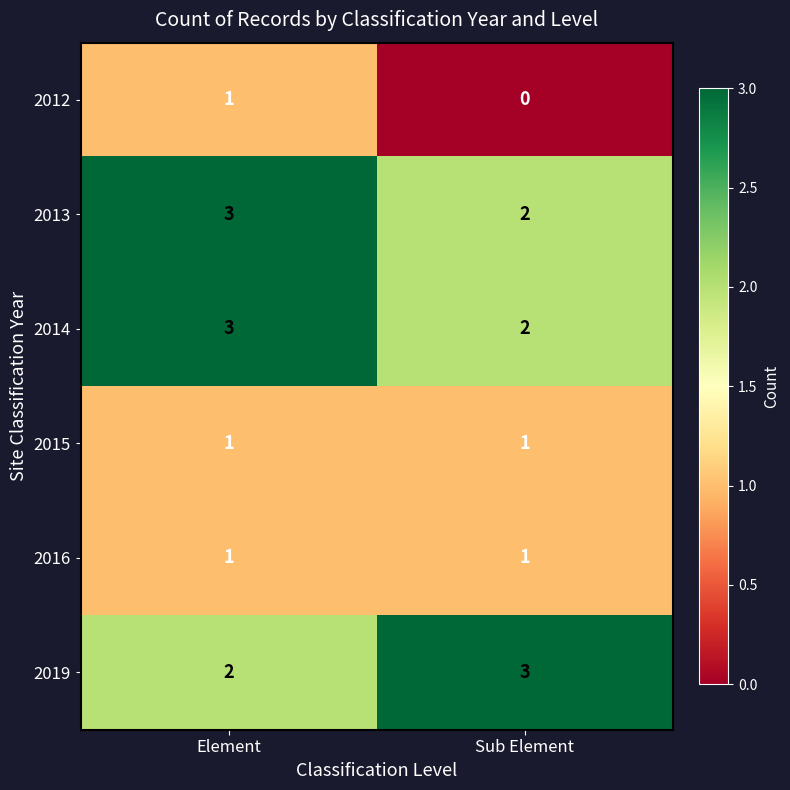

Read the 2013 value at Element.

3